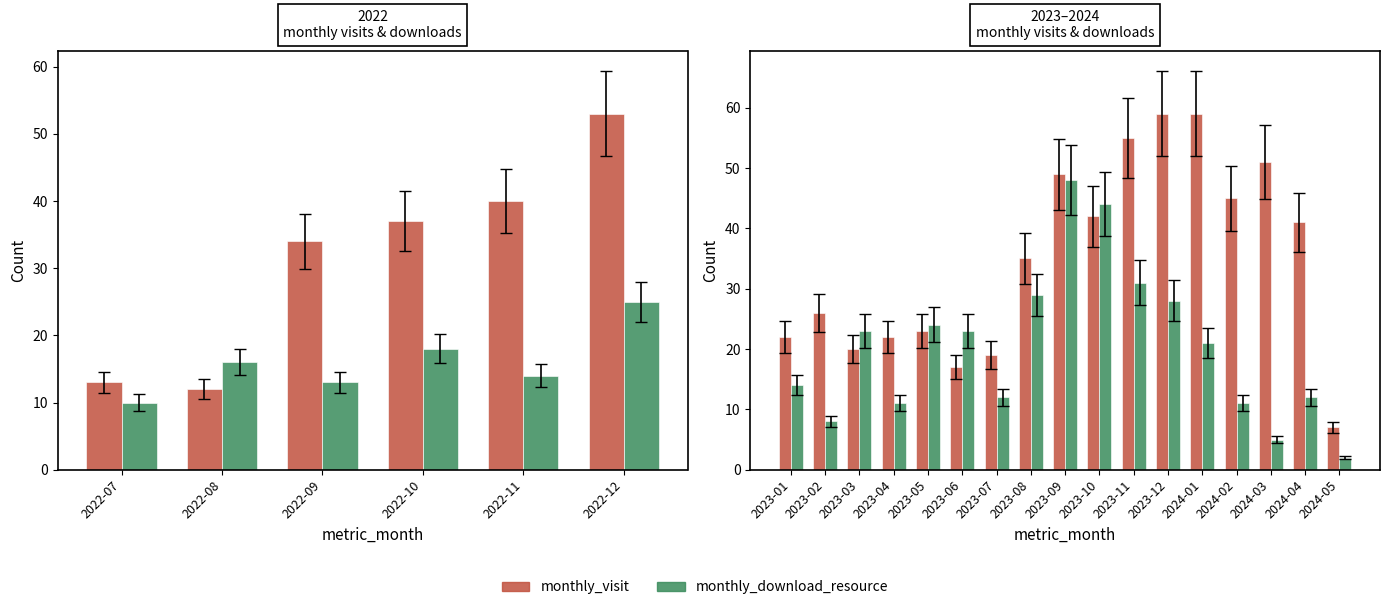

How many groups of bars are there?

17